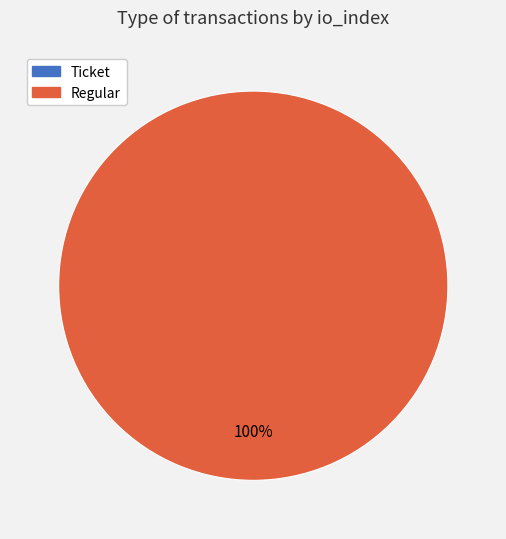

To the nearest percent, what portion does Regular represent?

100%